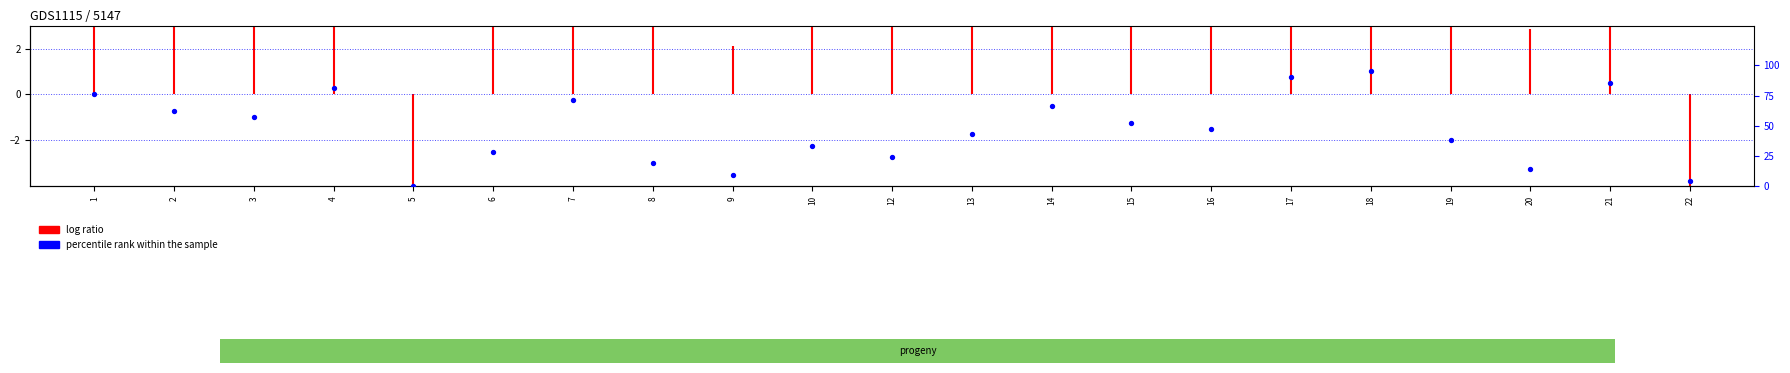

What is the ratio of the value at 3 to the value at 17?

0.6